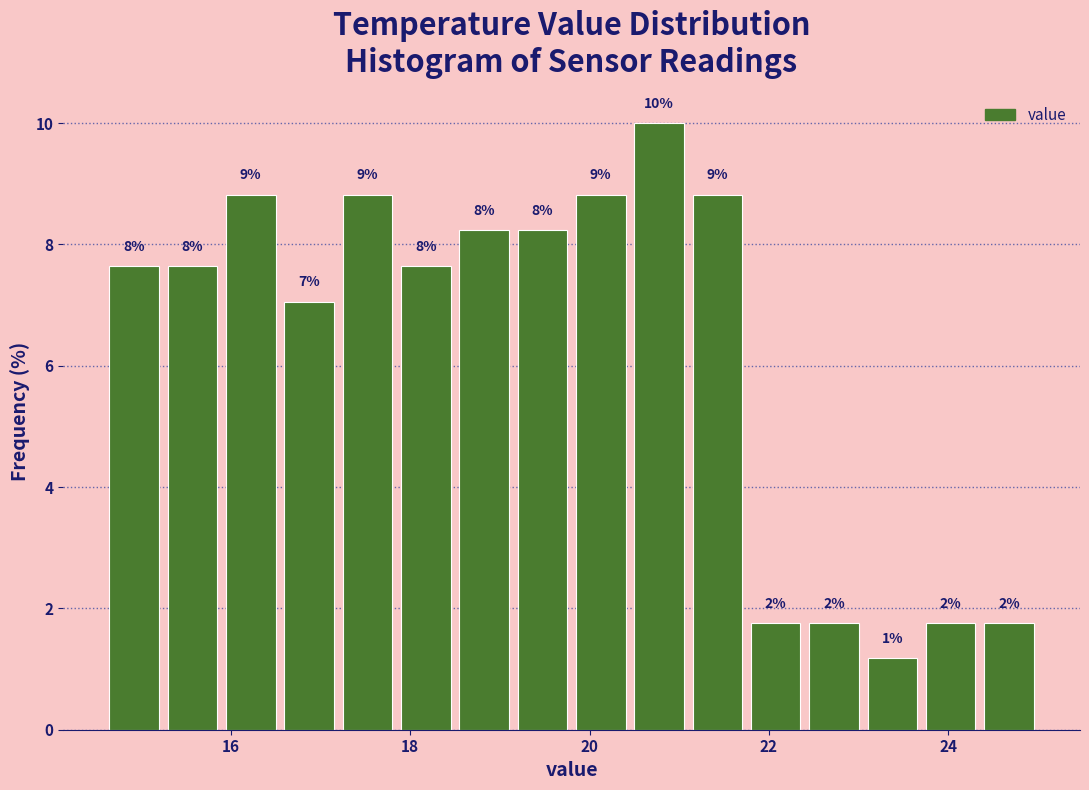

Around what value on the x-axis is the tallest bar? Give the approximate position of its centre, as read against the axis.

20.8